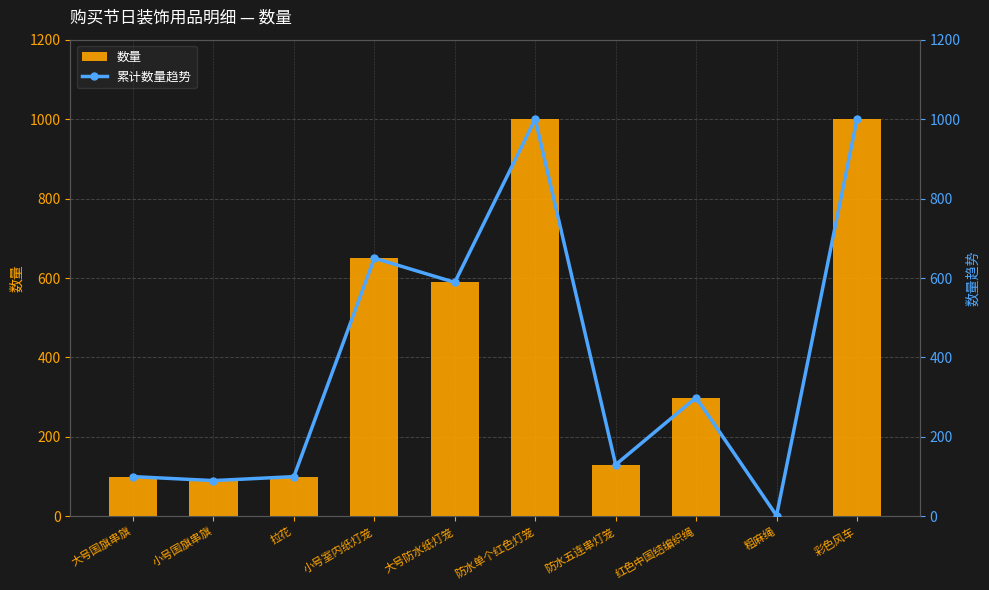

Is it true that 数量 equals 34 at 防水五连串灯笼?

False